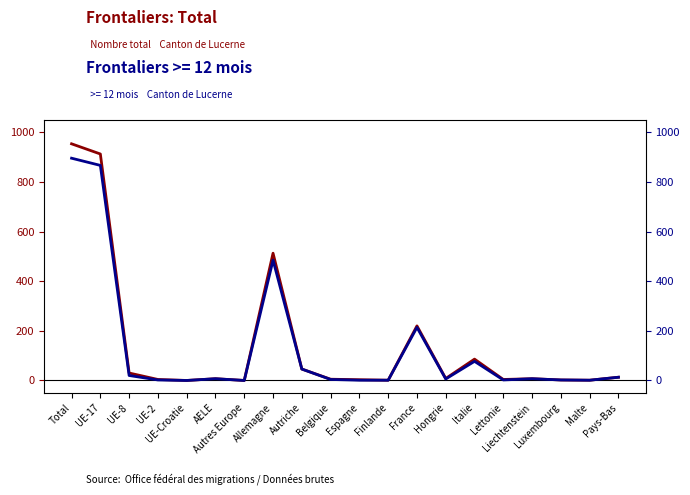

What is the label of the 17th point from the right?

UE-2